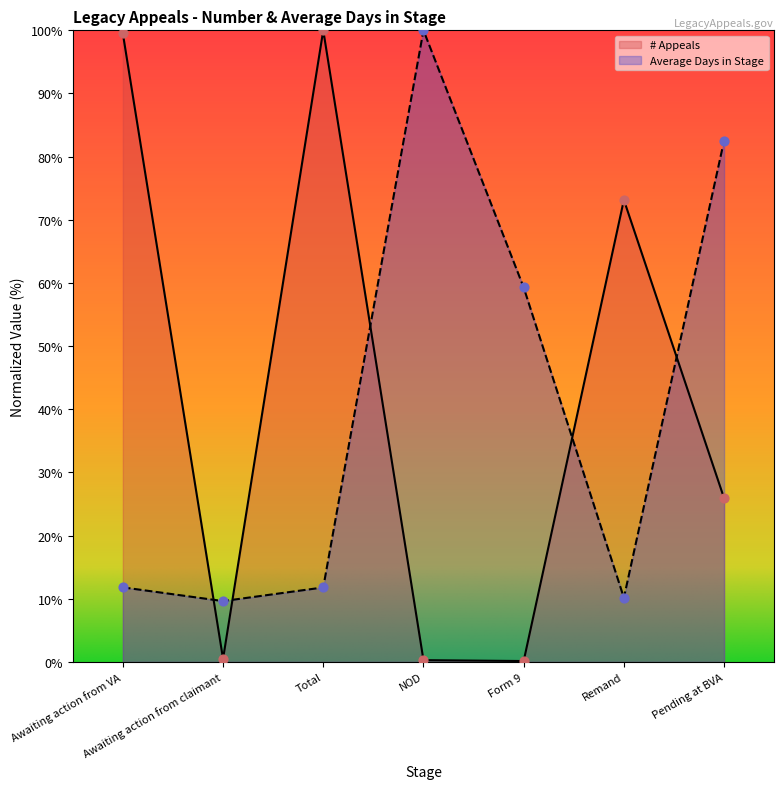

At how many categories does at least one series exceed 82?

4